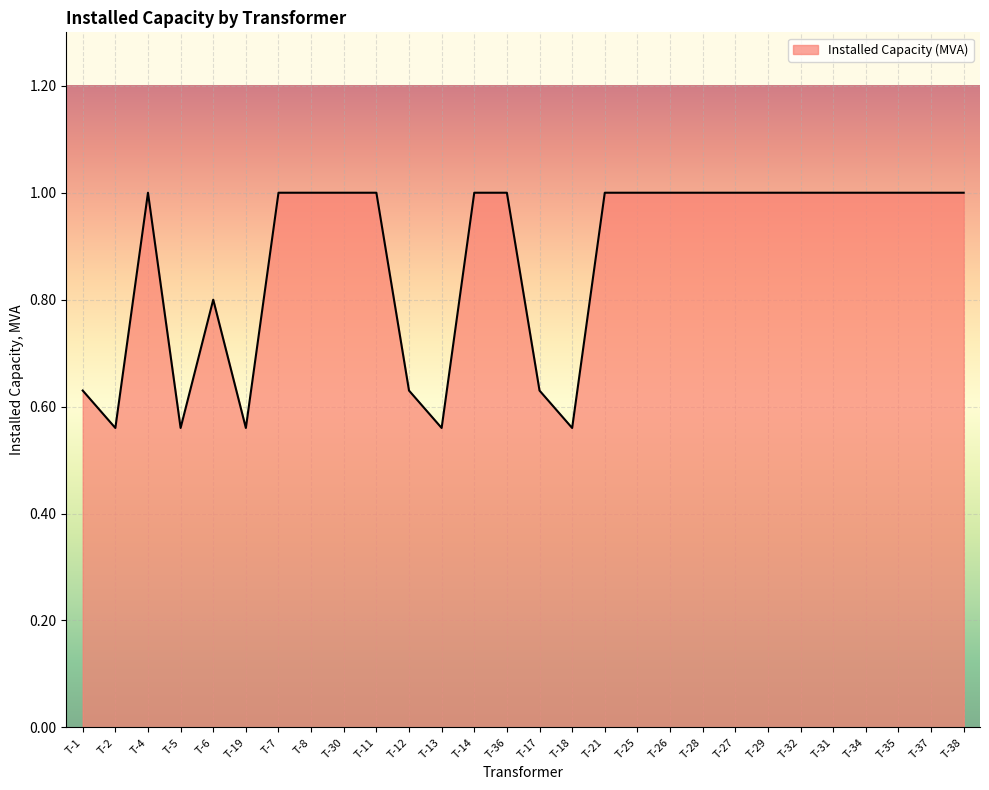

Does the chart display data point markers on the line(s)?

No